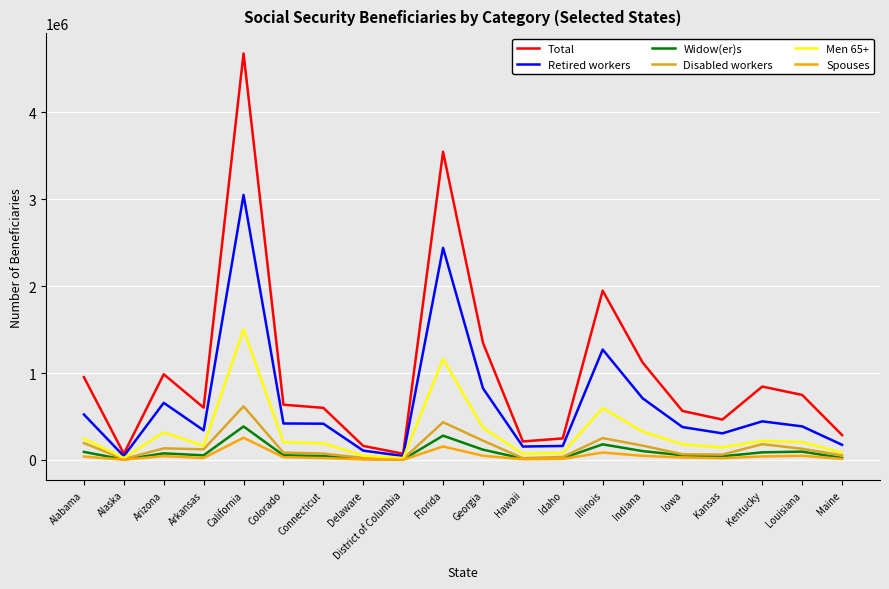

Is it true that Total equals 1121662 at Indiana?

True